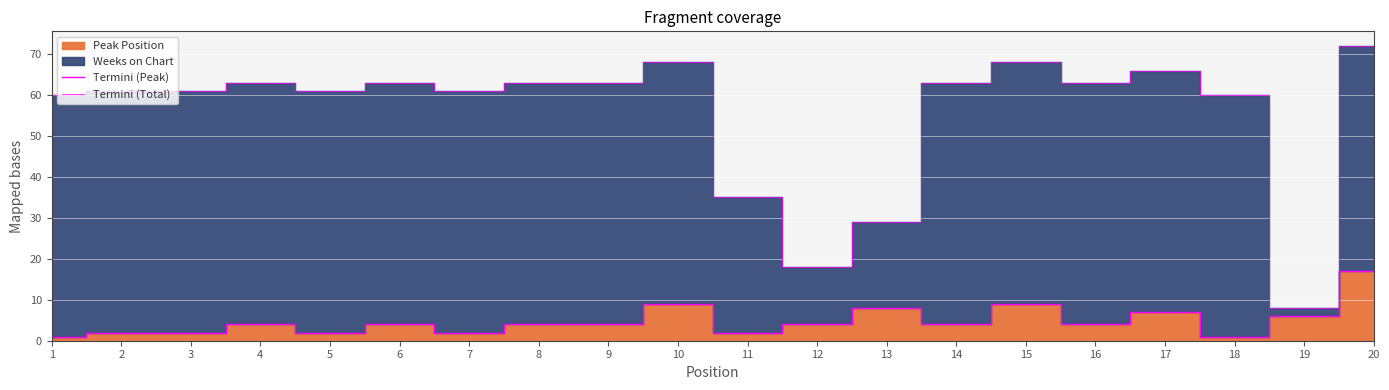

What is the value of the Termini (Total) point at the 9th from the left?

63